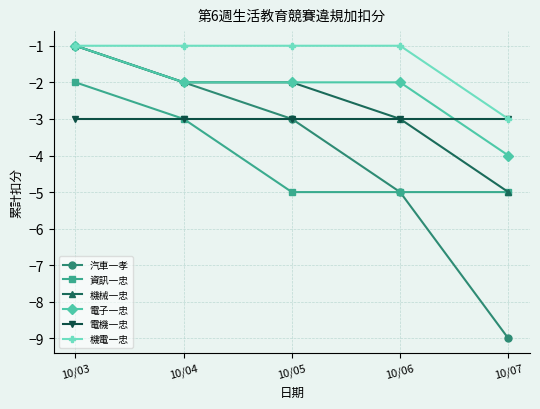

Reading left to right, transcribe all the data shown in this chart.

汽車一孝: -1	-2	-3	-5	-9
資訊一忠: -2	-3	-5	-5	-5
機械一忠: -1	-2	-2	-3	-5
電子一忠: -1	-2	-2	-2	-4
電機一忠: -3	-3	-3	-3	-3
機電一忠: -1	-1	-1	-1	-3